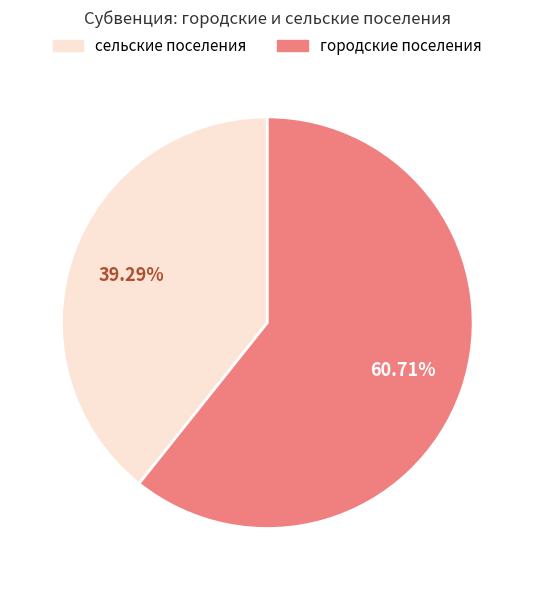

How many segments does this pie chart have?

2